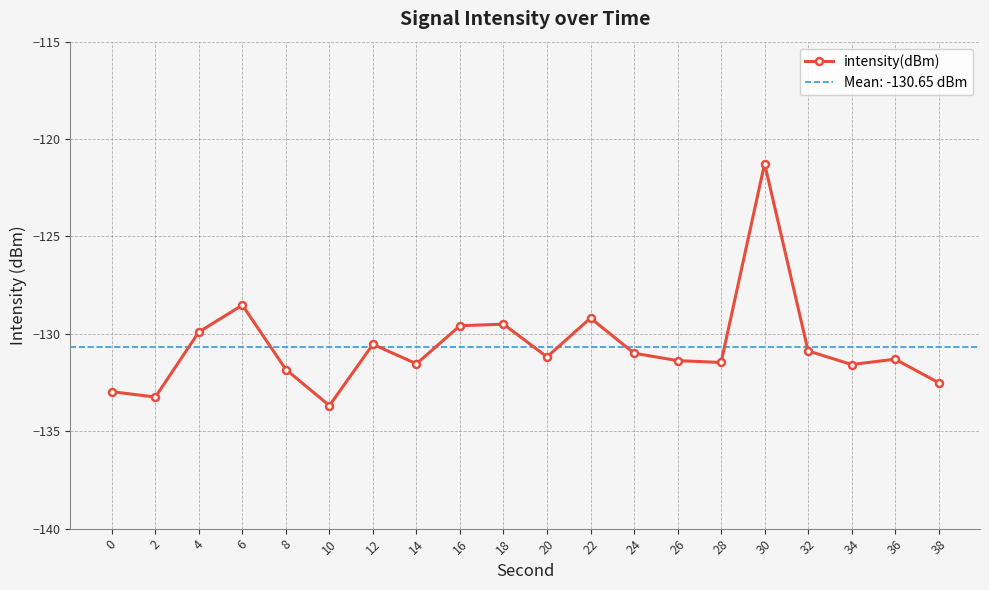

What is the difference between the maximum and minimum values?

12.4